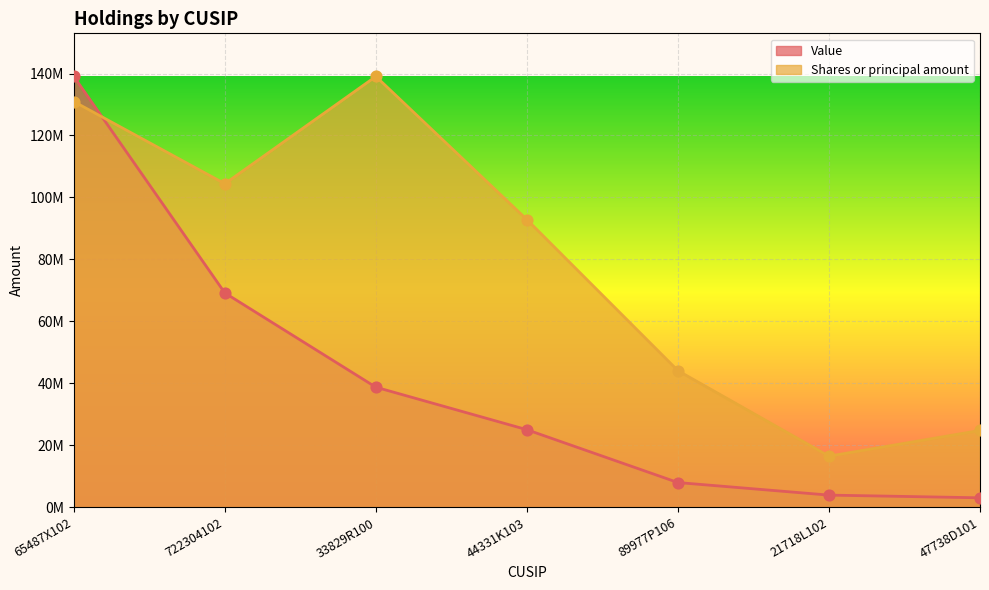

At how many categories does at least one series exceed 42974621?

5